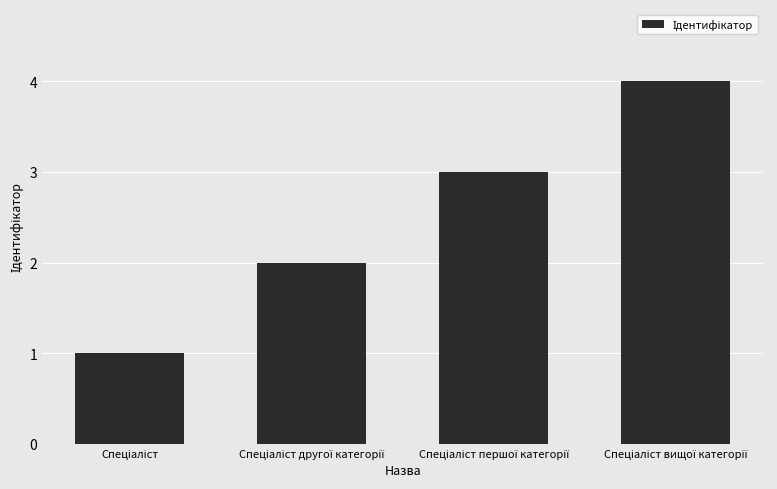

How many values are below 3?

2